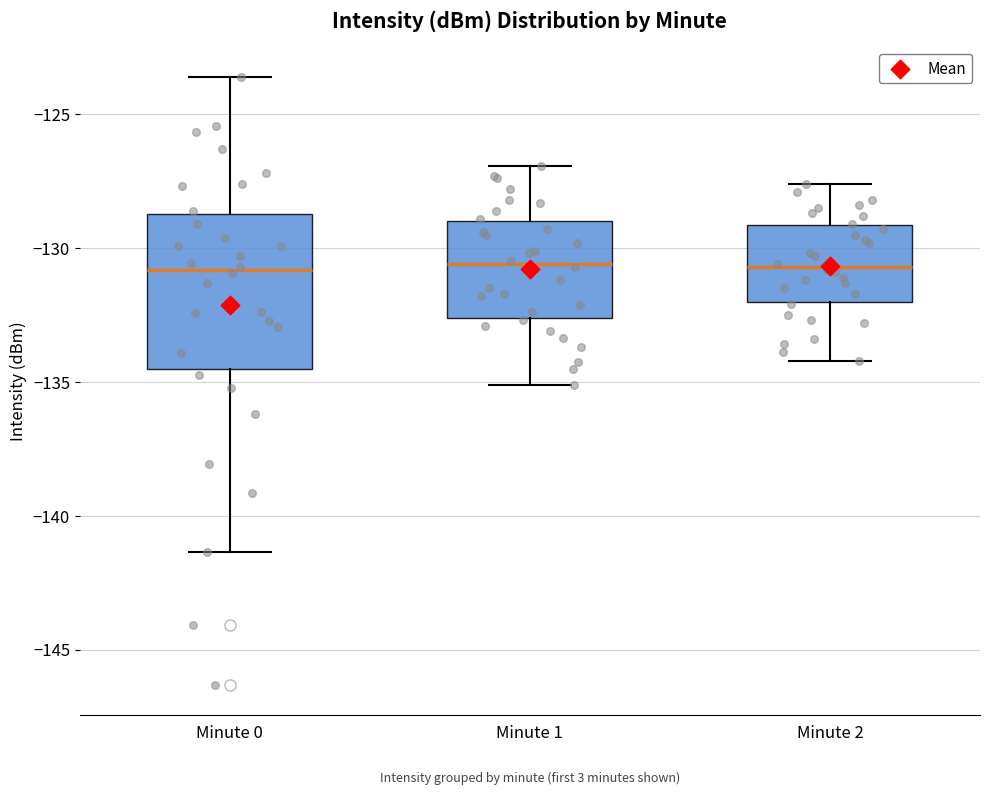

Comparing the boxes themselves (not the whiskers), which one is the tallest?

Minute 0